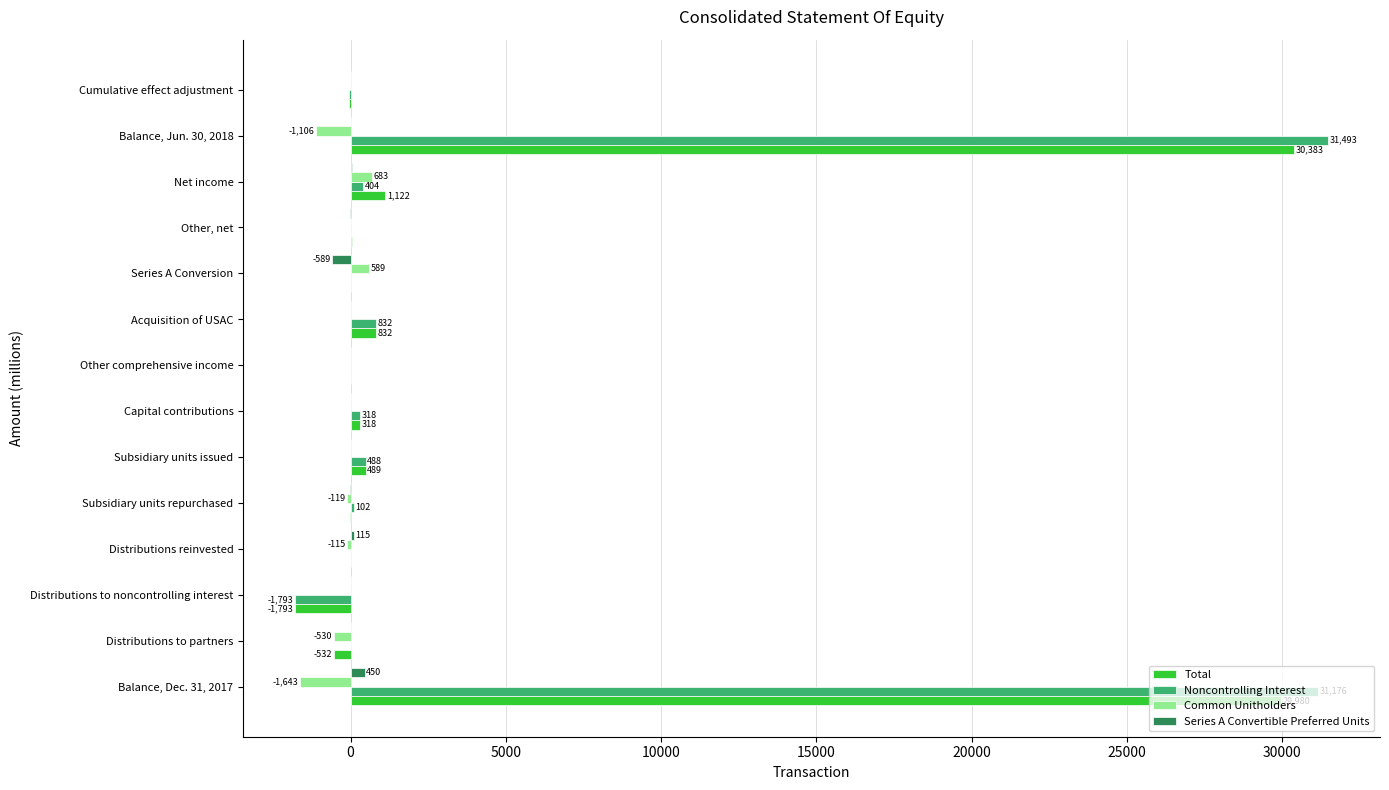

What is the maximum value shown in the chart?

31493